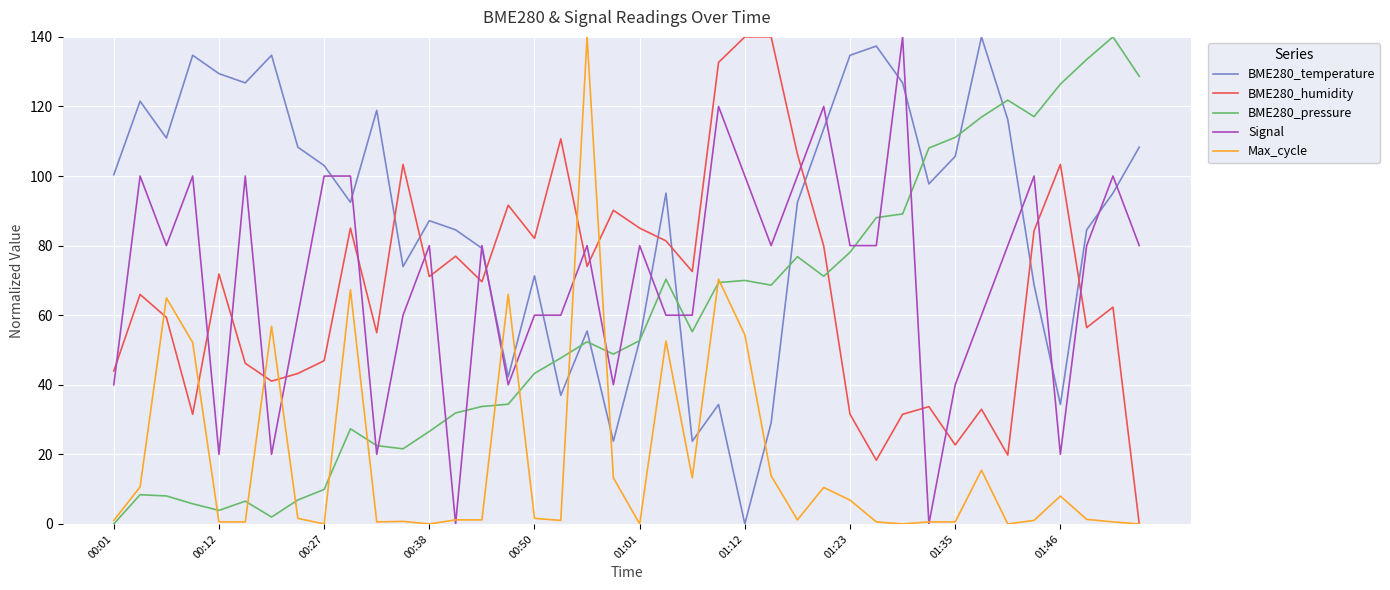

Which series ends up on top after the final intersection of Signal and BME280_pressure?

BME280_pressure